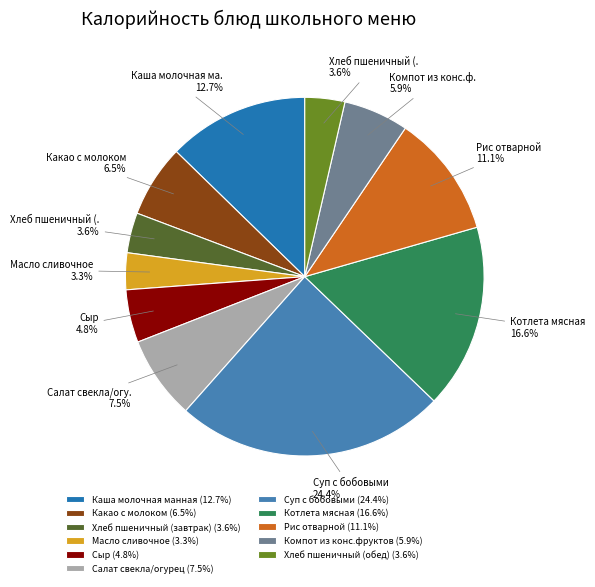

Between Какао с молоком and Суп с бобовыми, which is larger?

Суп с бобовыми